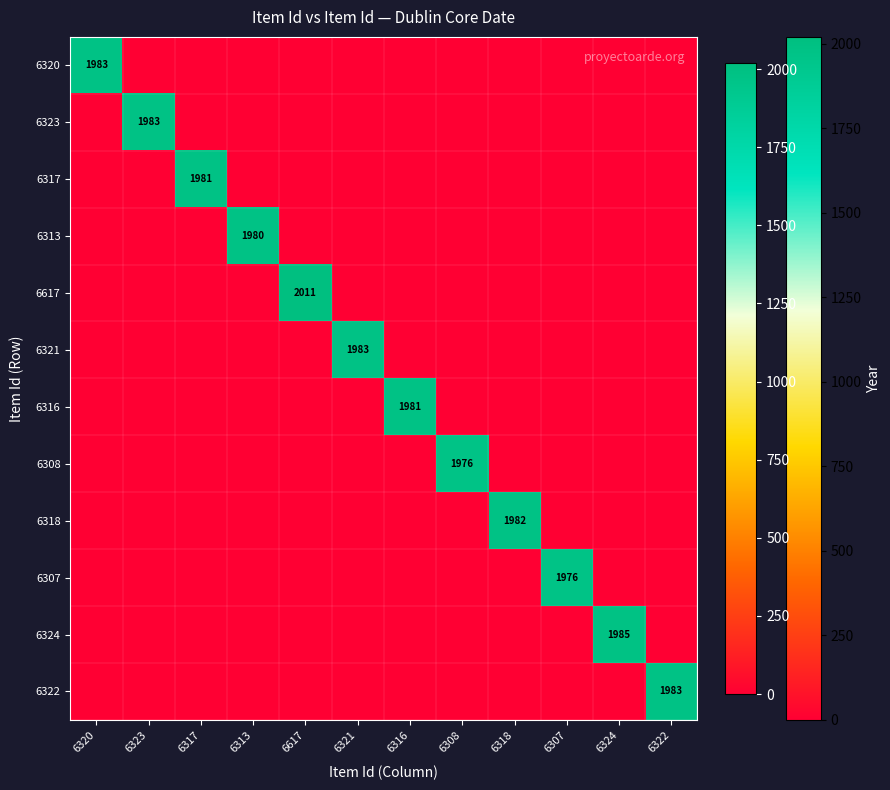

At how many categories does at least one series exceed 997?

12